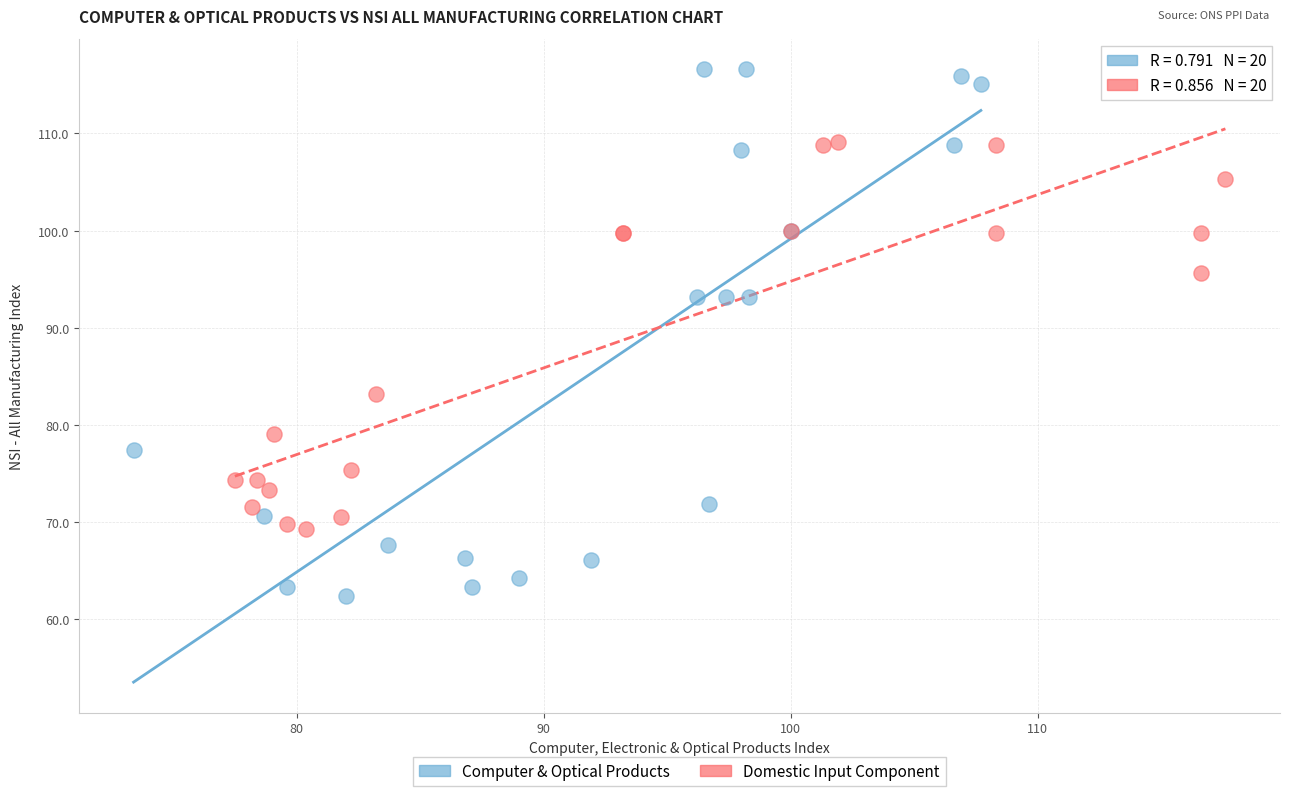

Which series reaches the maximum Y coordinate?

Computer & Optical Products